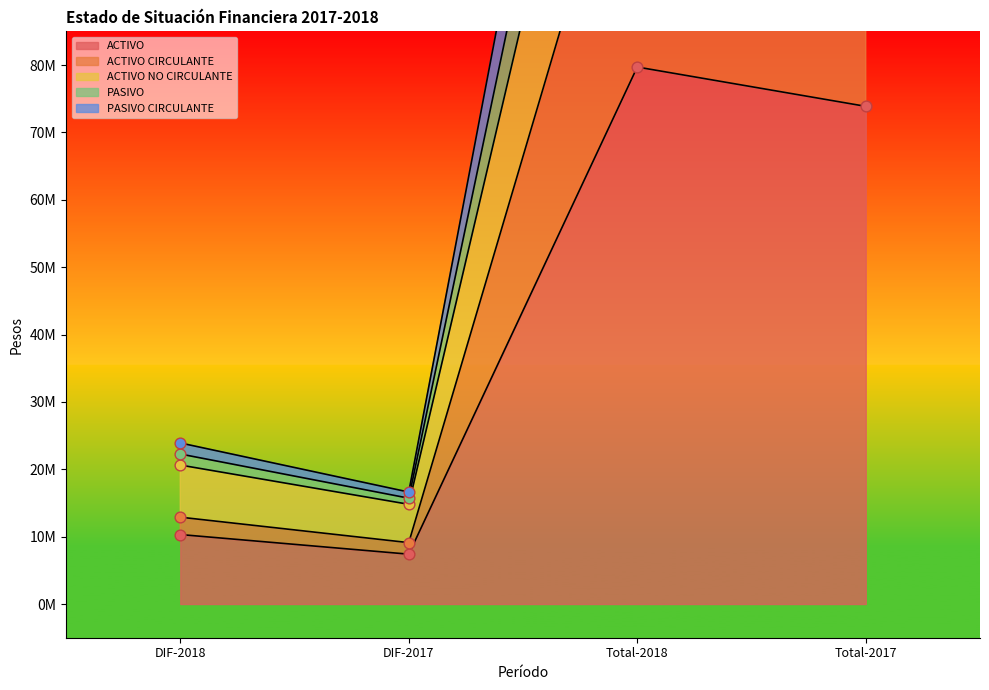

What is the total value across all series at Total-2017?

710220172.8